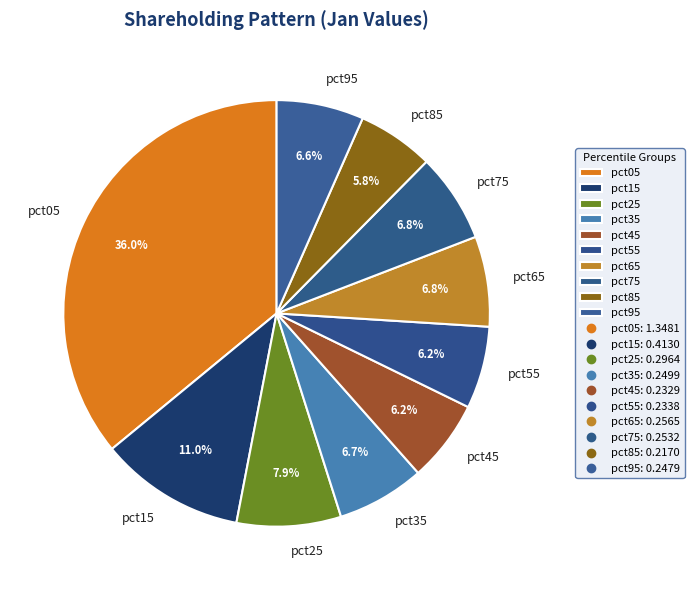

Between pct75 and pct25, which is larger?

pct25